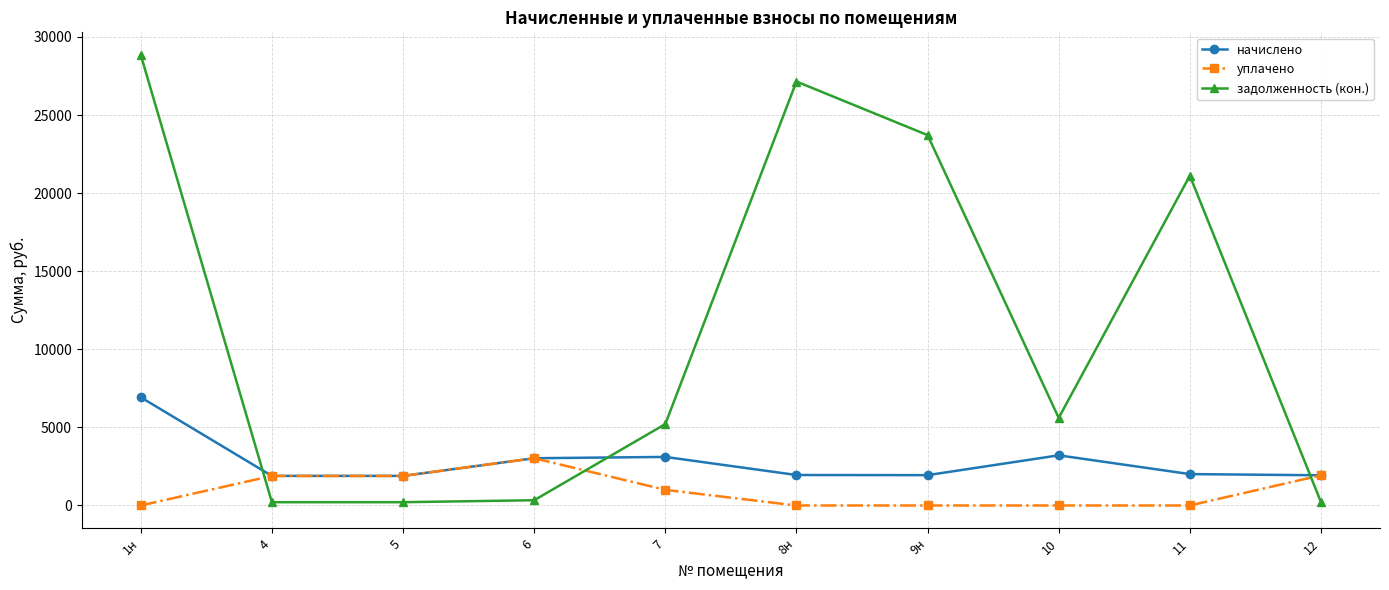

Which series has the largest total across all categories?

задолженность (кон.)